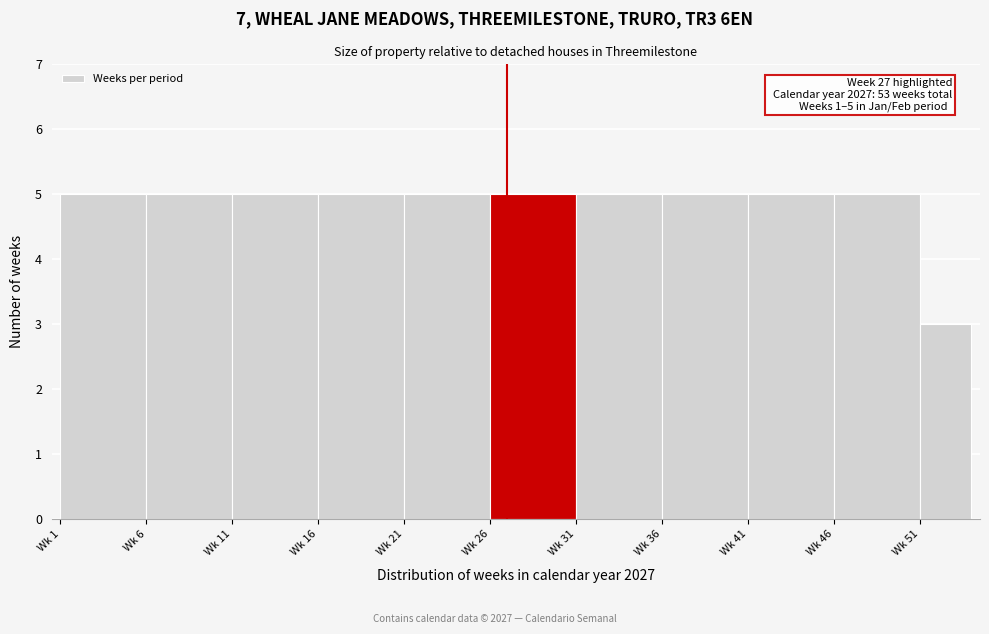

Reading left to right, extract all data points from this chart.

5	5	5	5	5	5	5	5	5	5	3